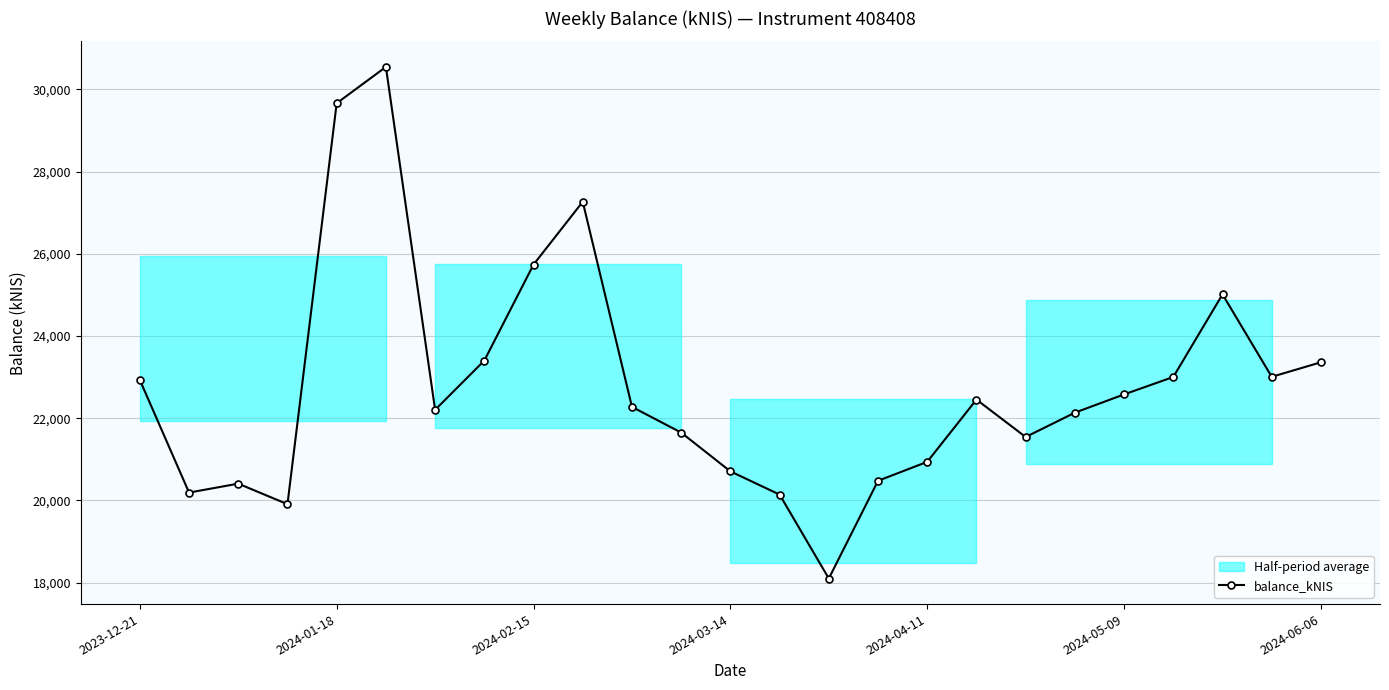

What is the maximum value for balance_kNIS?

30543.3